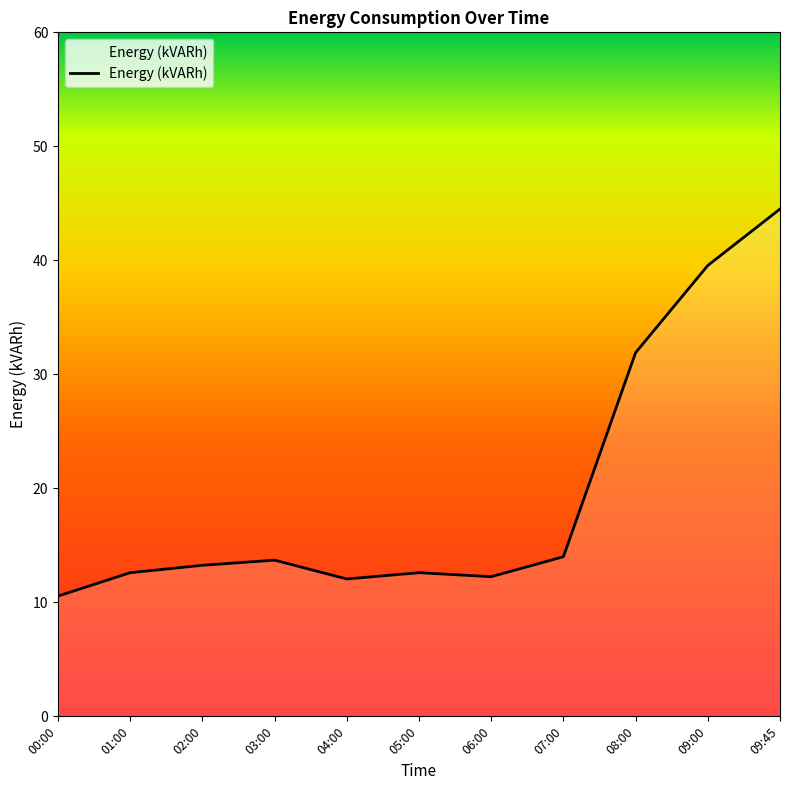

Is it true that the value at 06:00 is 12.2?

True